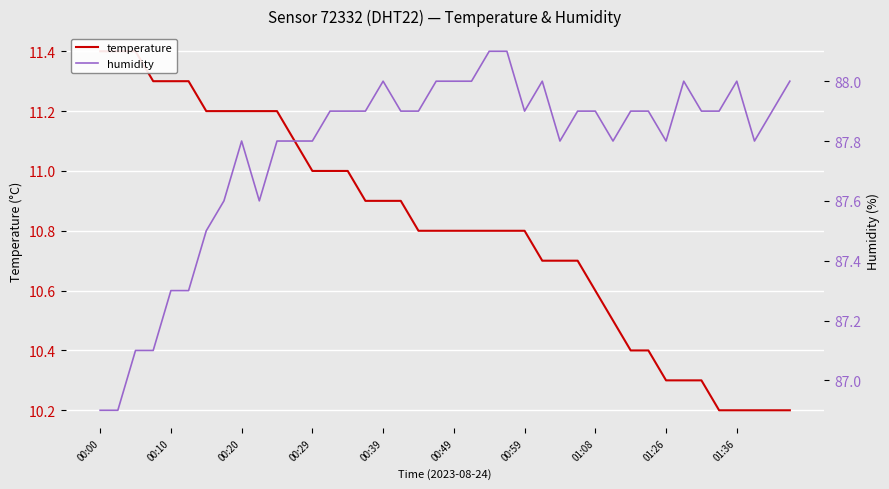

What is the maximum value for humidity?

88.1